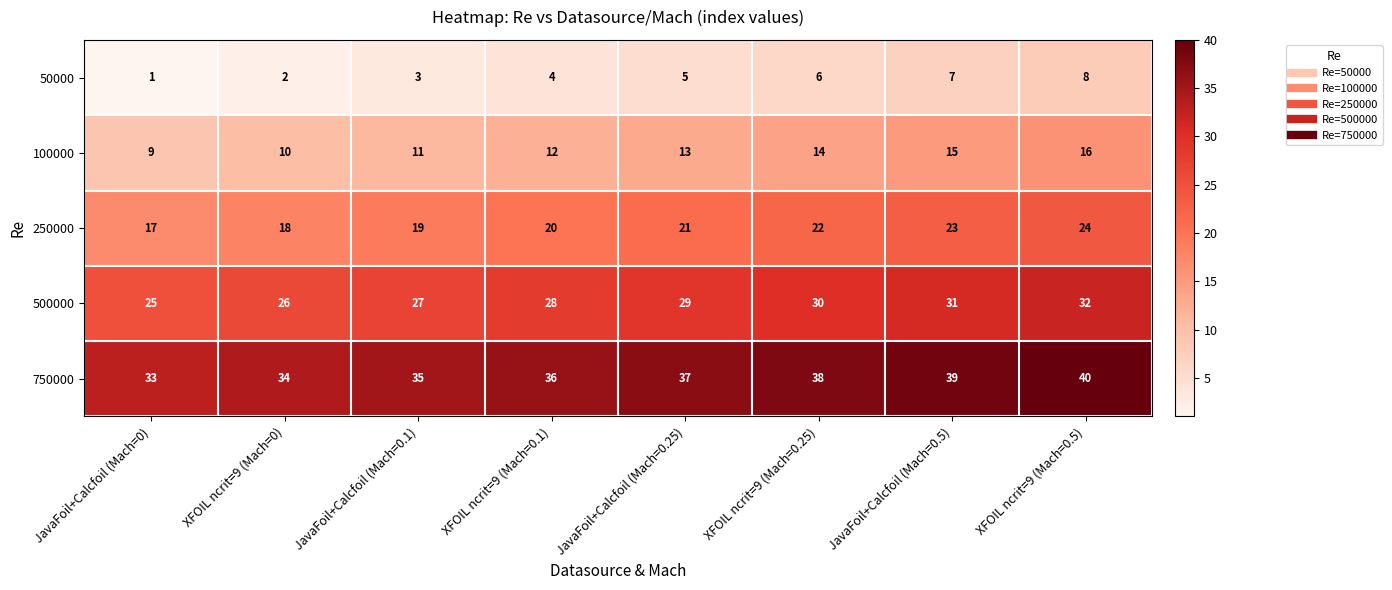

What is the total value across all series at JavaFoil+Calcfoil (Mach=0.25)?

105